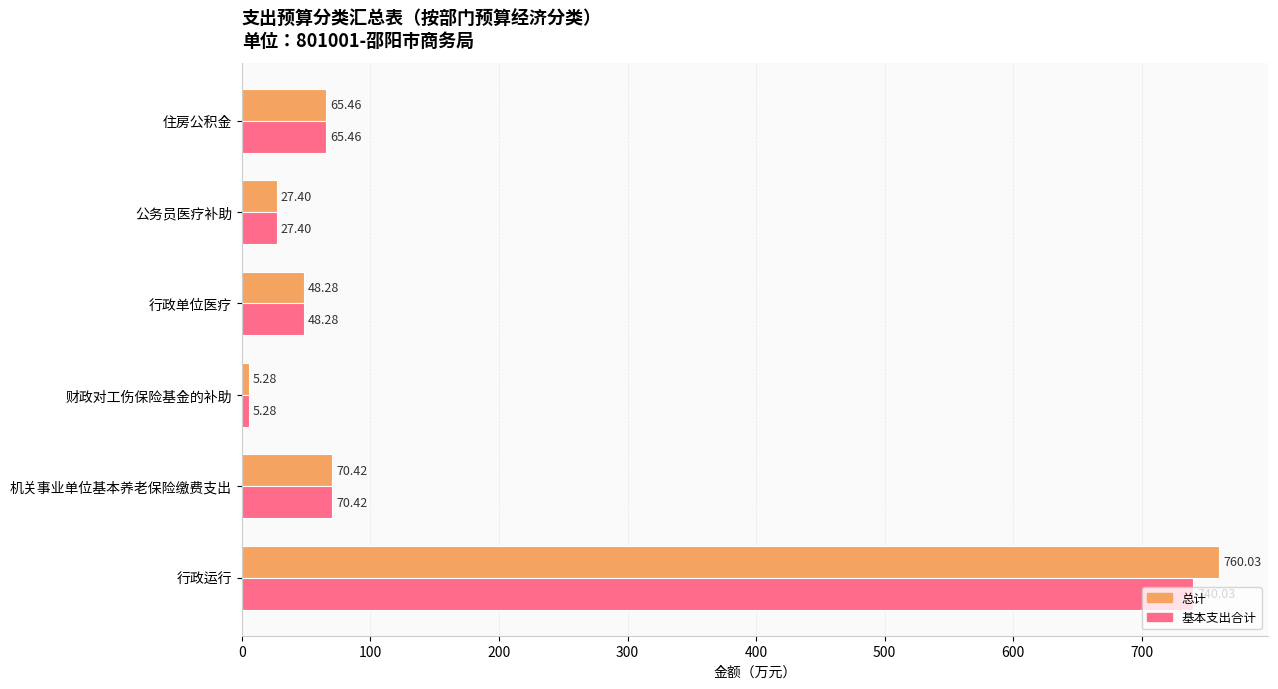

What is the difference between the 总计 values at 机关事业单位基本养老保险缴费支出 and 住房公积金?

5.0